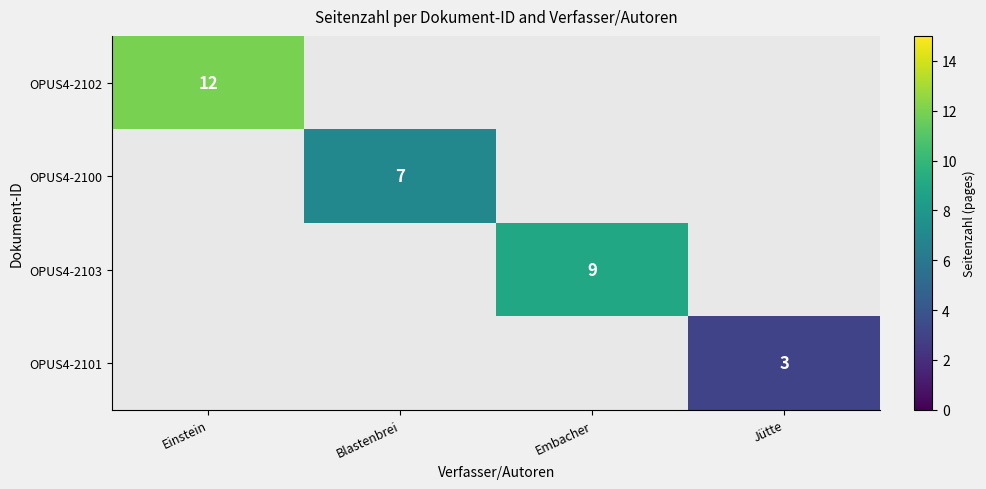

At how many categories does at least one series exceed 10?

1